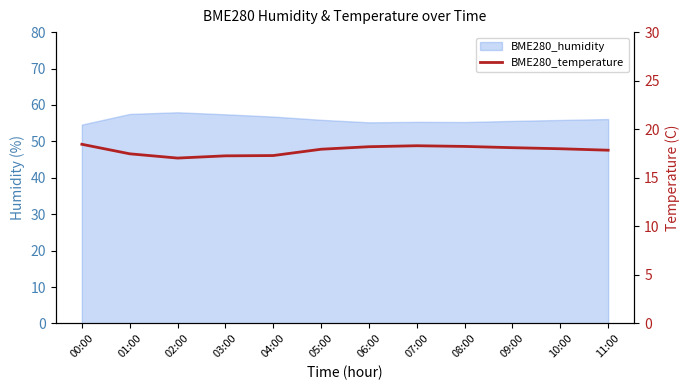

At which category does the data reach its first local valley?

02:00